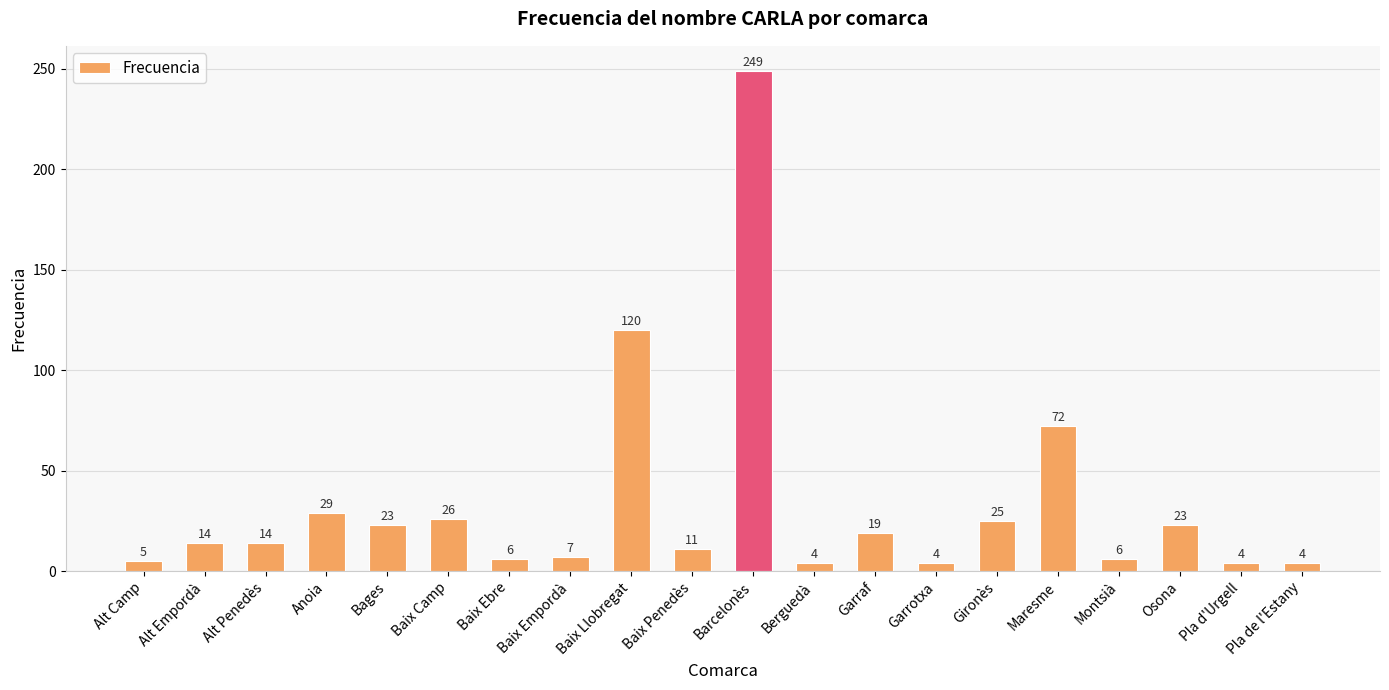

What is the label of the 10th bar from the left?

Baix Penedès